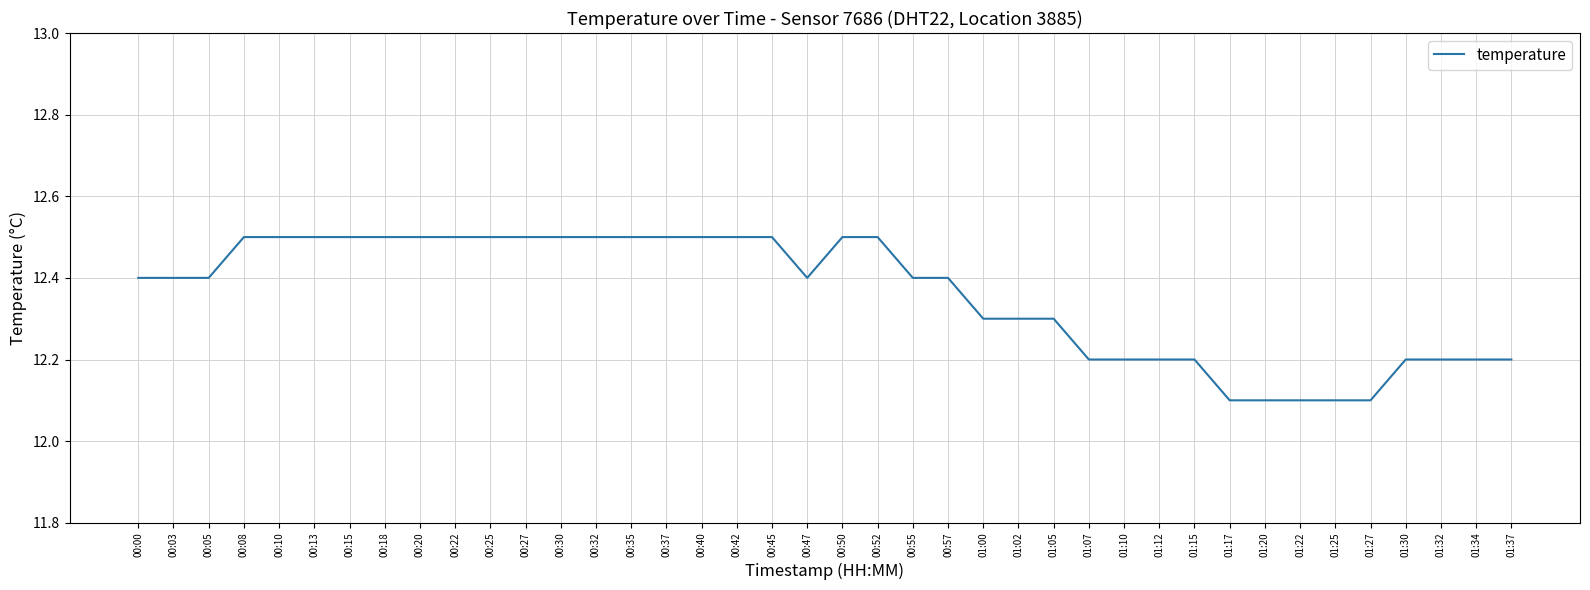

What is the ratio of the value at 01:22 to the value at 00:20?

1.0